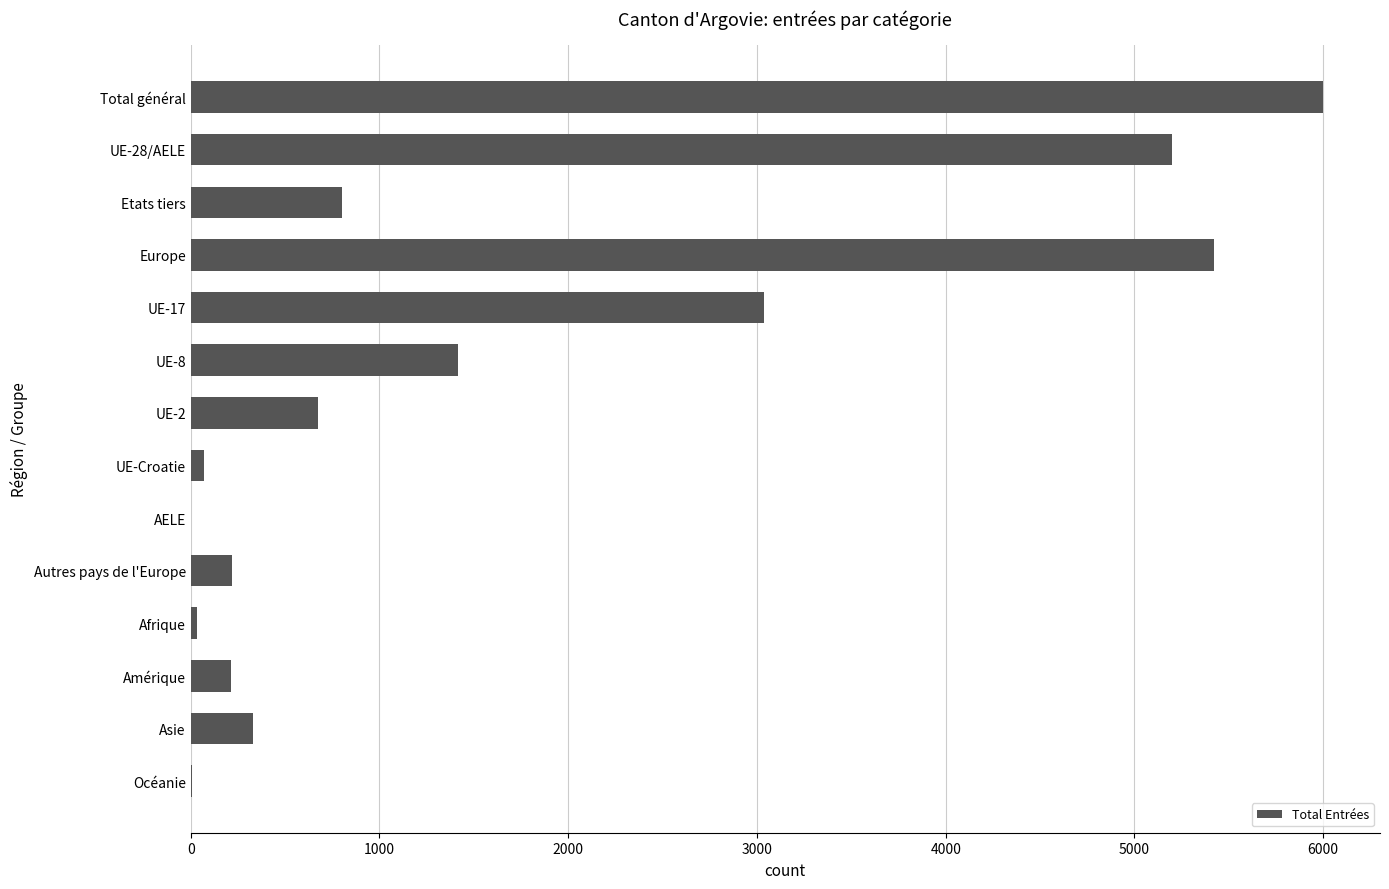

Does the chart contain stacked bars?

No